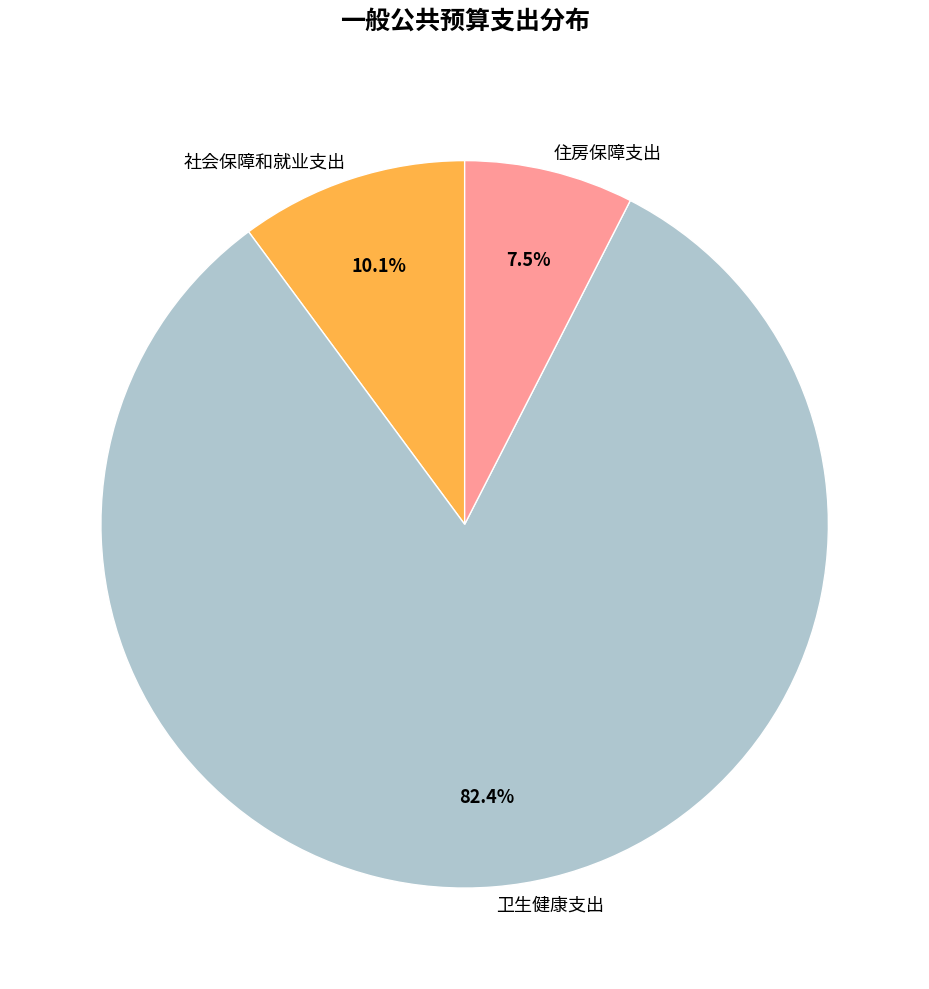

Count the number of slices in the pie.

3